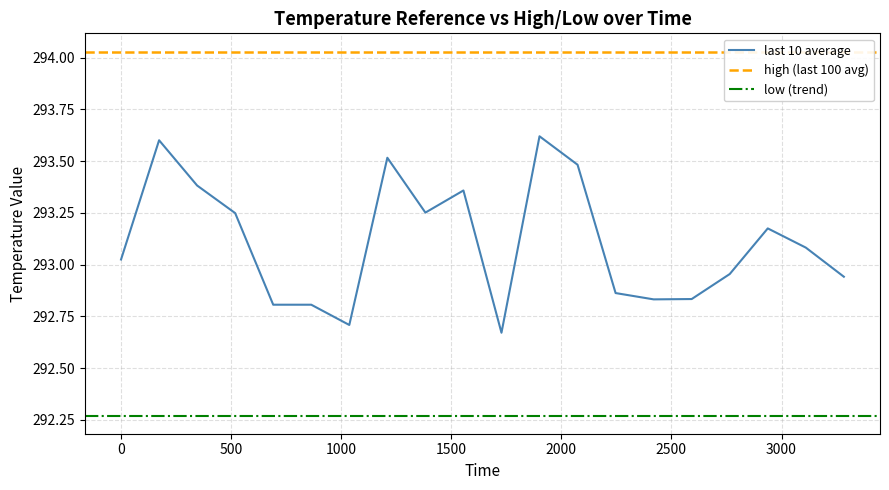

True or false: low and high intersect in this chart.

False